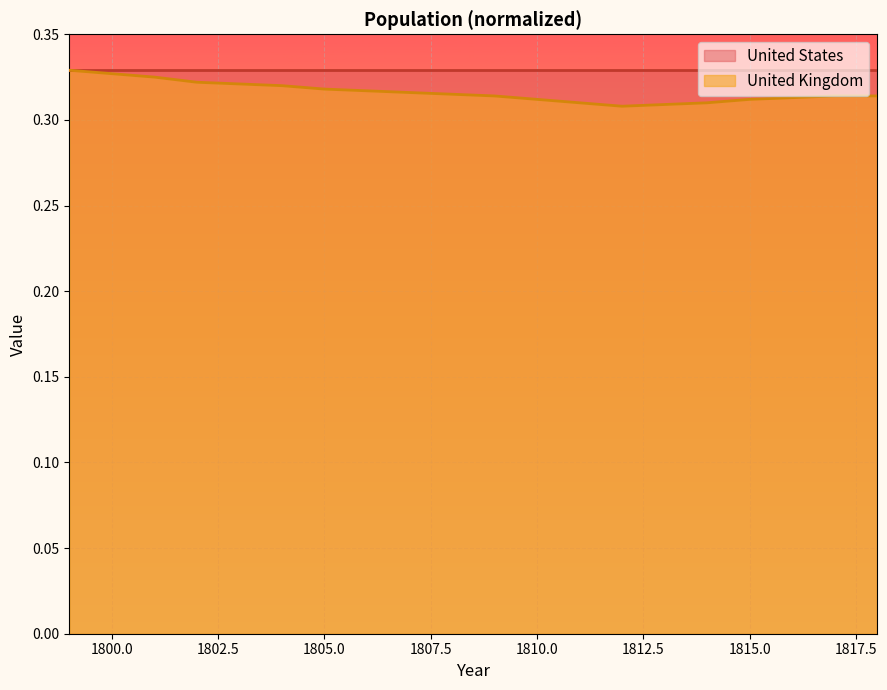

How many interior local valleys (lower than both neighbors) does the data have?

1